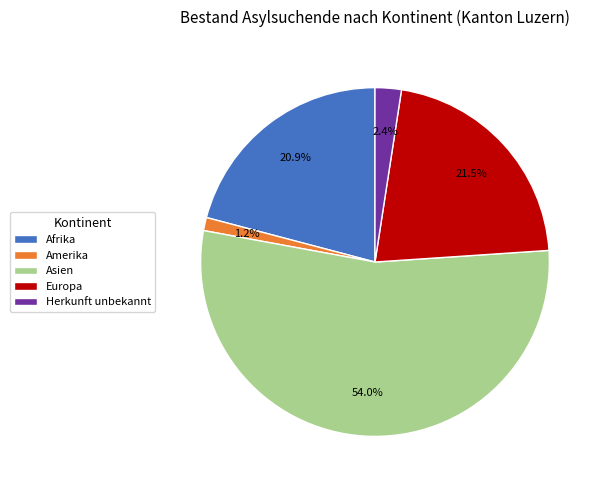

What percentage is the Afrika slice, to the nearest percent?

21%